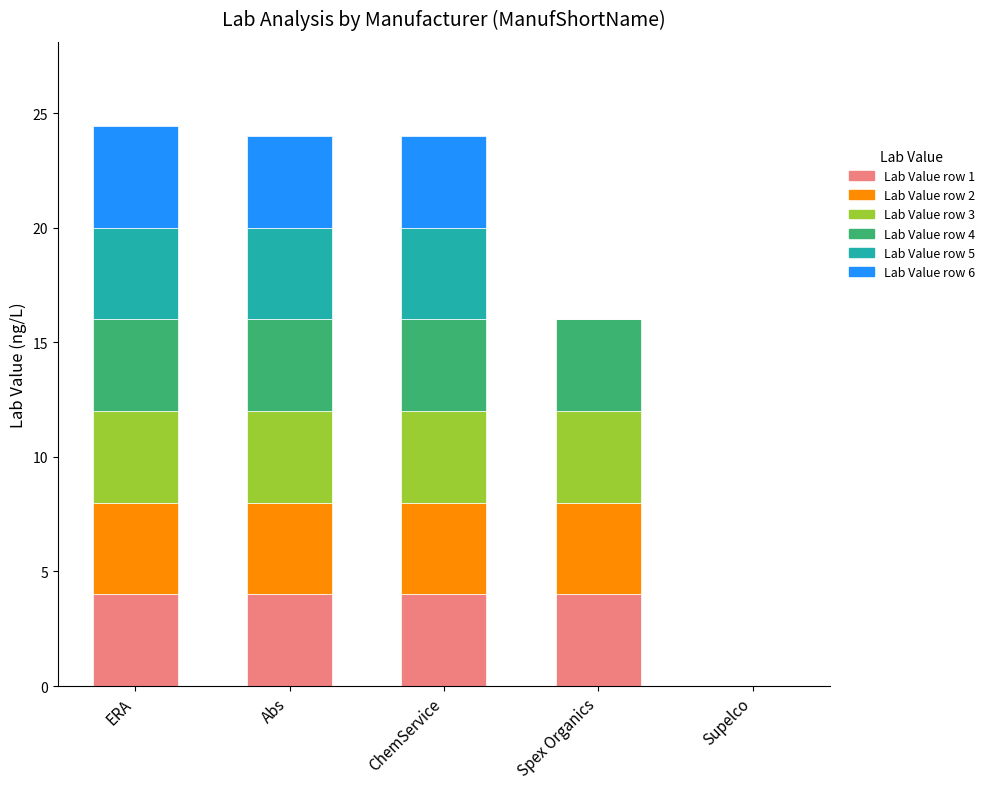

What is the total value across all series at ERA?

24.4